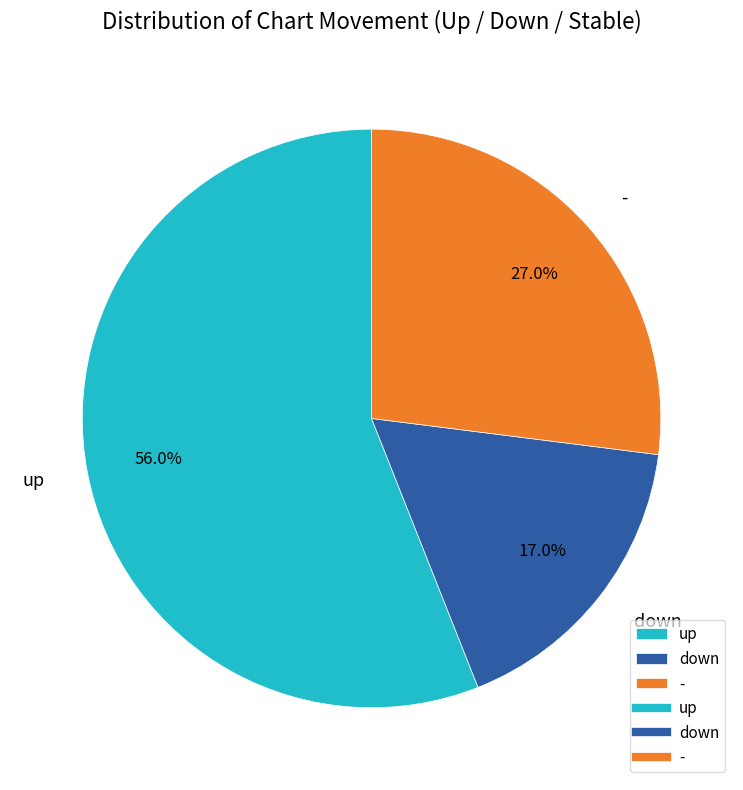

What is the majority slice?

up